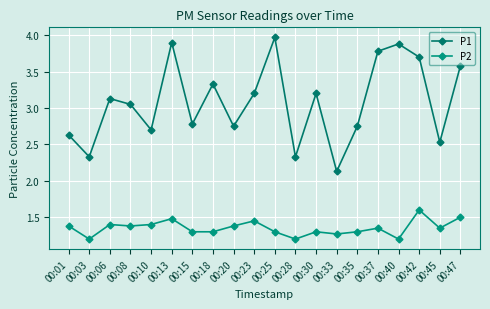

What is the maximum value shown in the chart?

4.0